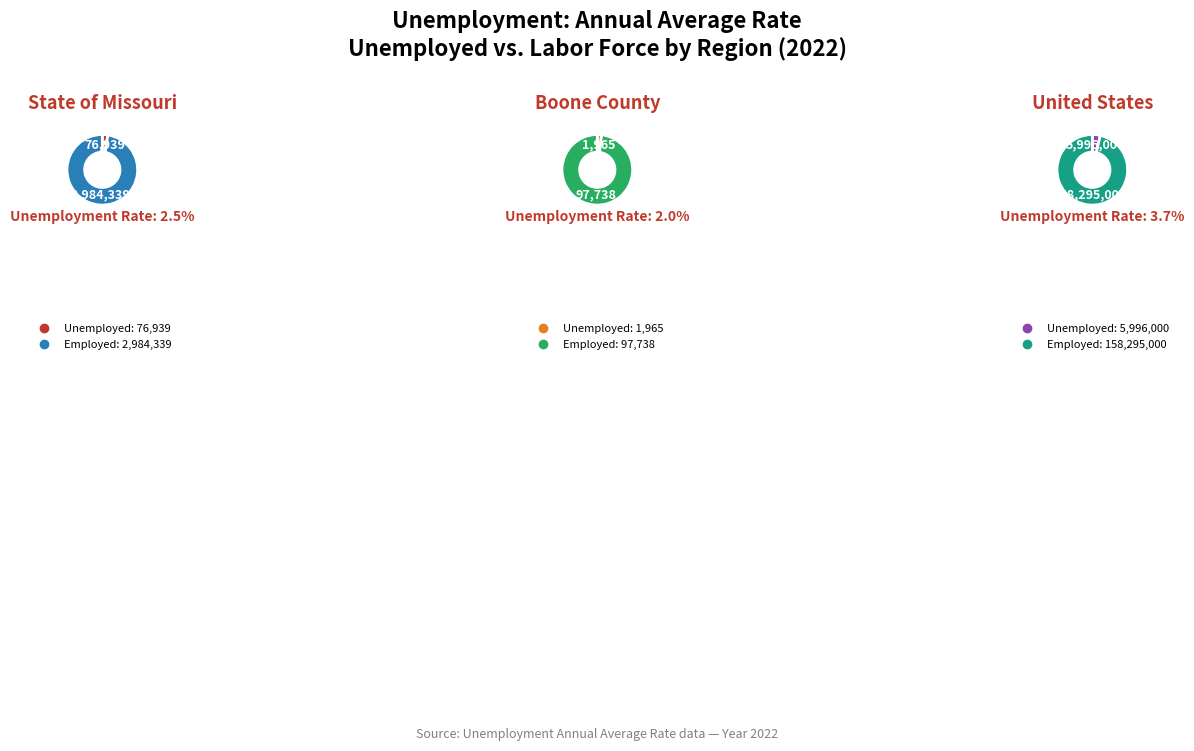

True or false: 2022 accounts for 17% of the total.

False